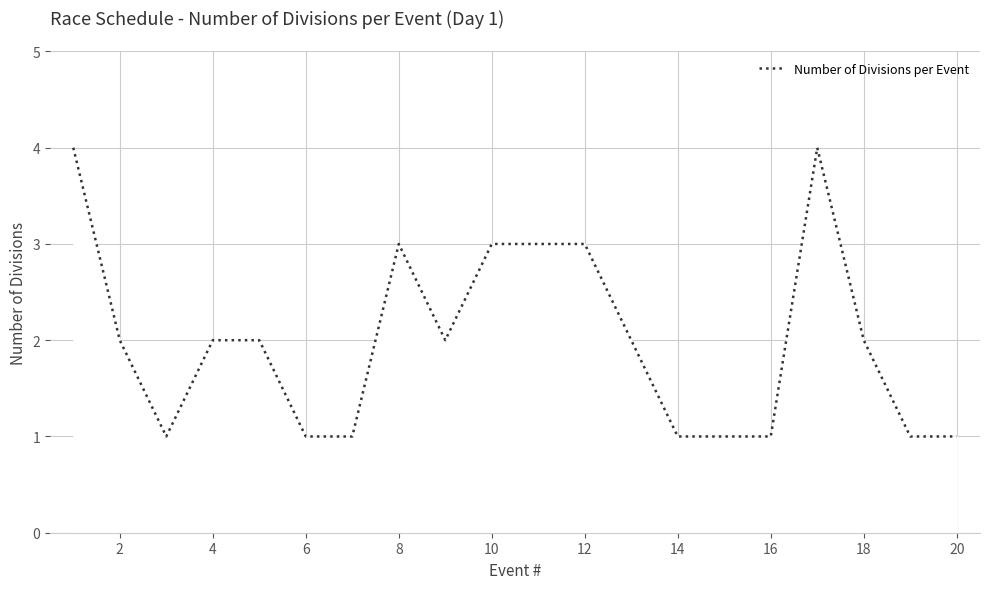

What is the difference between the maximum and minimum values?

3